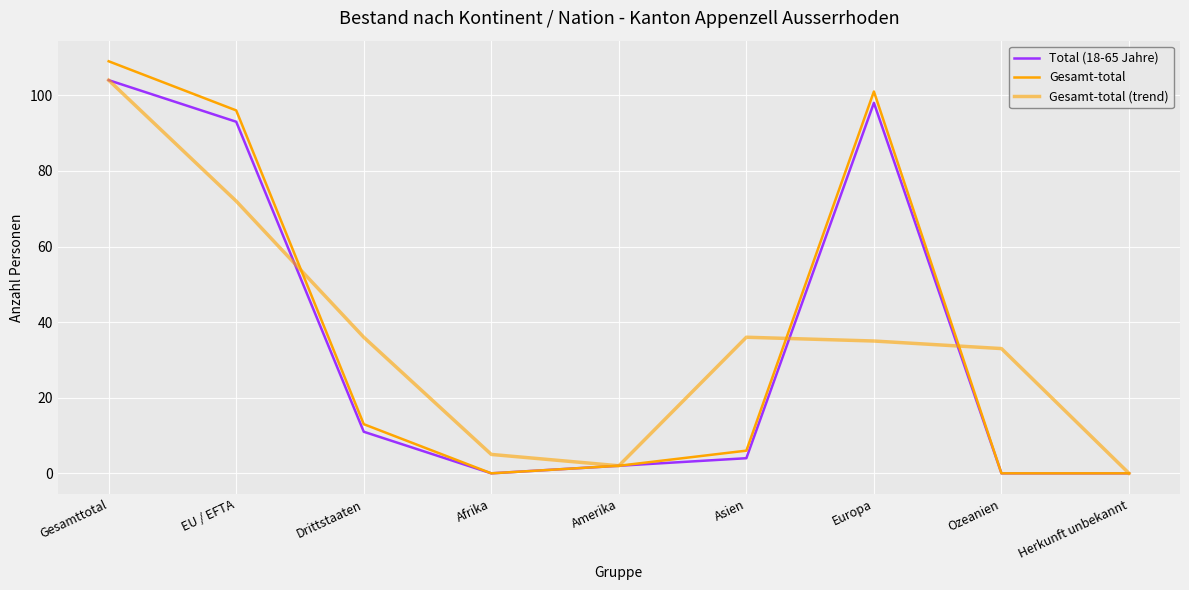

Is this an area chart (filled region under the line)?

No